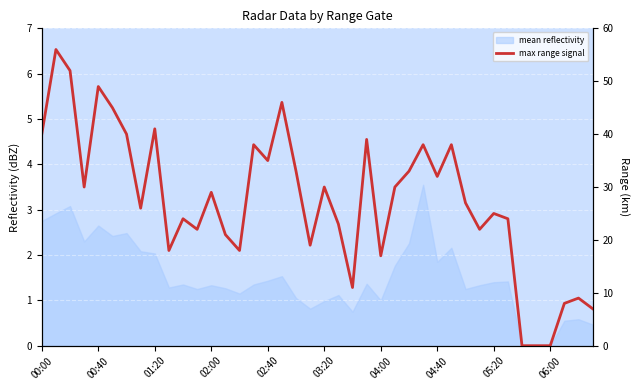

How many points are lower than both their immediate neighbors (excluding endpoints)?

11